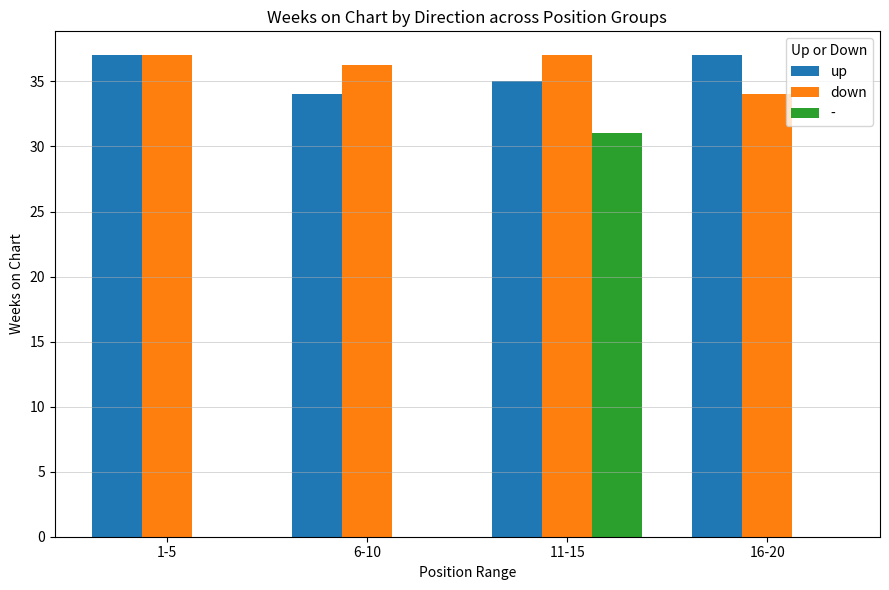

What is the greatest value displayed?

37.0